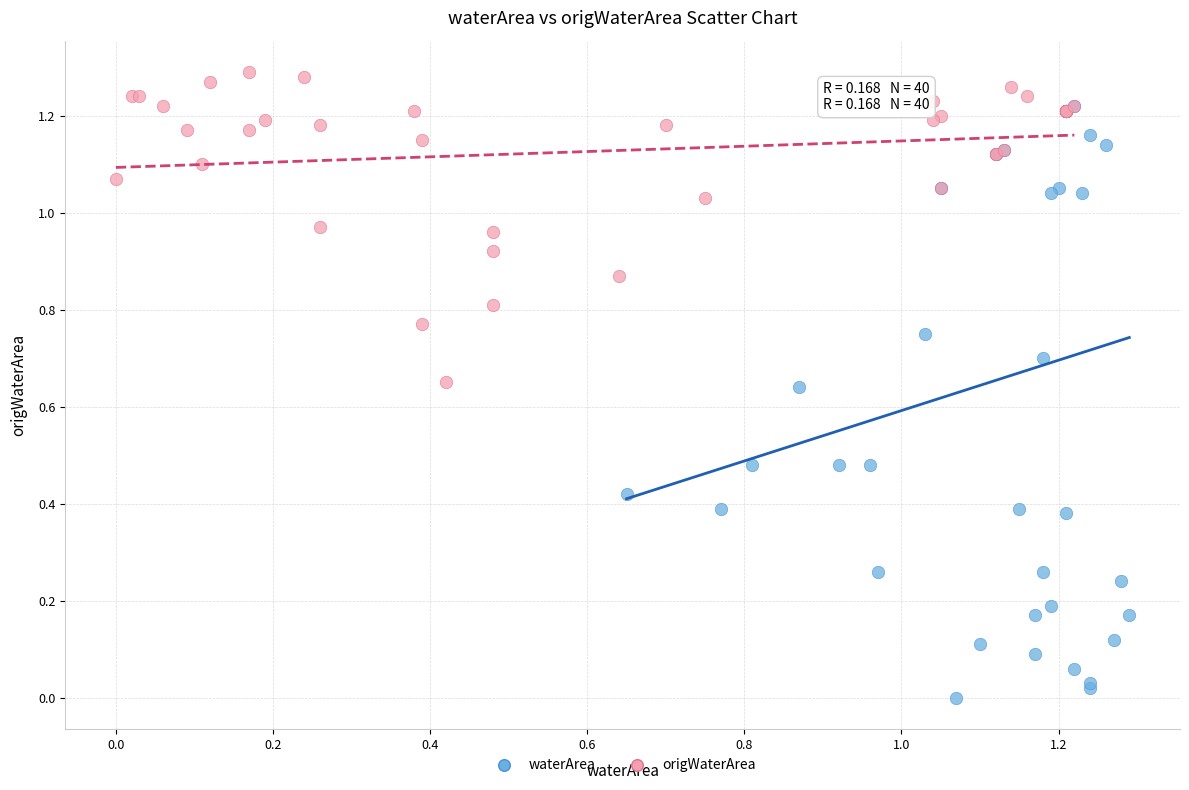

Which series has the largest Y range (max minus min)?

waterArea